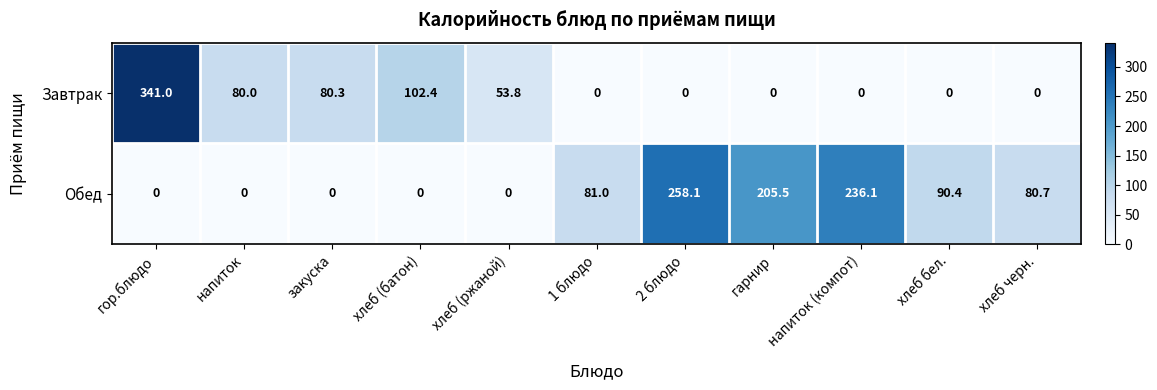

What is the difference between the highest and lowest values at 1 блюдо?

81.0